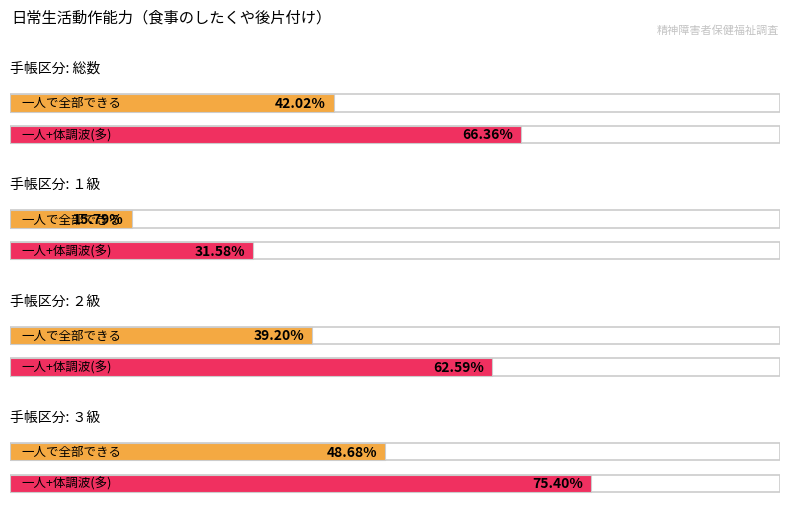

Is it true that 体調に波はあるが一人でできるときの方が多い equals 23.8 at １級?

False